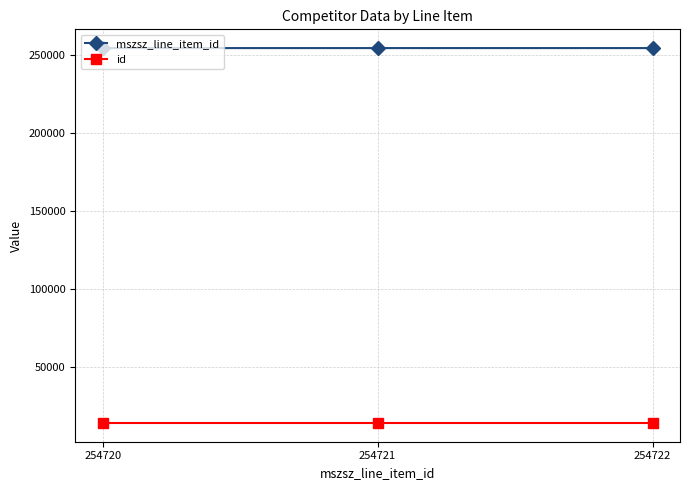

Which series has the largest total across all categories?

mszsz_line_item_id